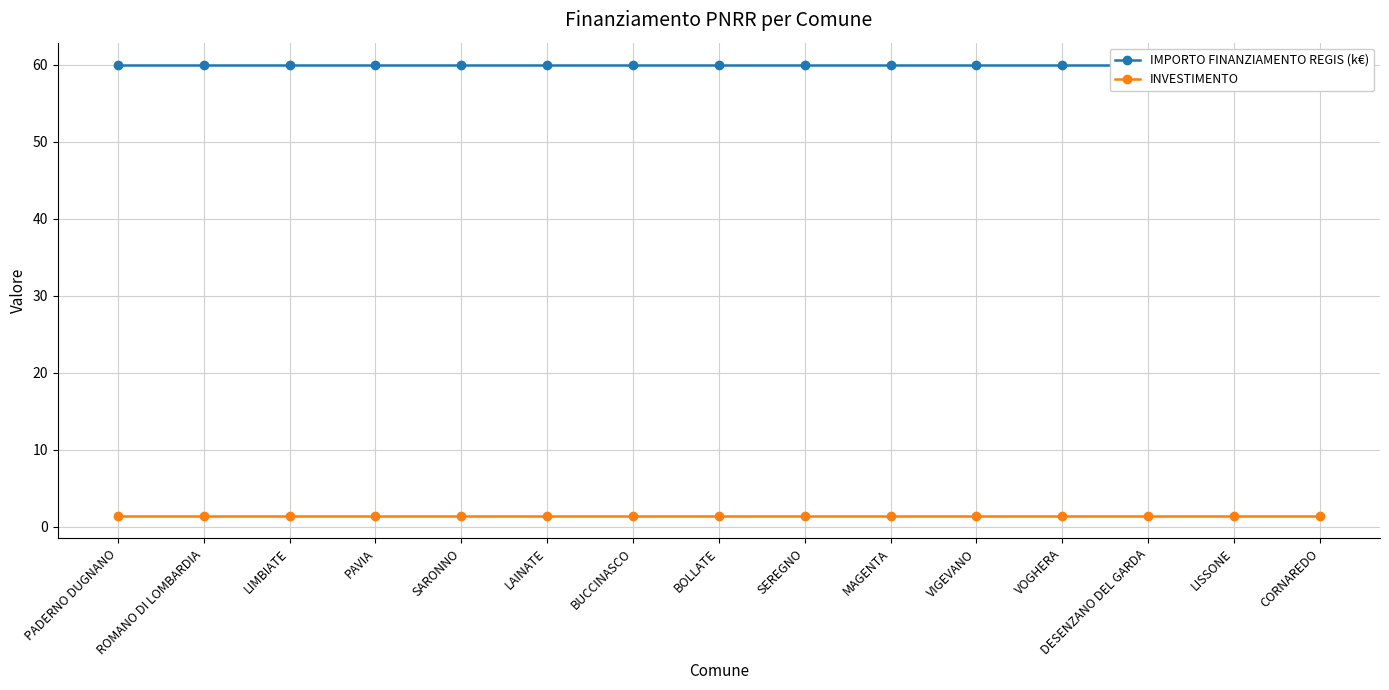

Reading right to left, list all the values displayed in this chart.

IMPORTO FINANZIAMENTO REGIS (k€): 60.0	60.0	60.0	60.0	60.0	60.0	60.0	60.0	60.0	60.0	60.0	60.0	60.0	60.0	60.0
INVESTIMENTO: 1.4	1.4	1.4	1.4	1.4	1.4	1.4	1.4	1.4	1.4	1.4	1.4	1.4	1.4	1.4